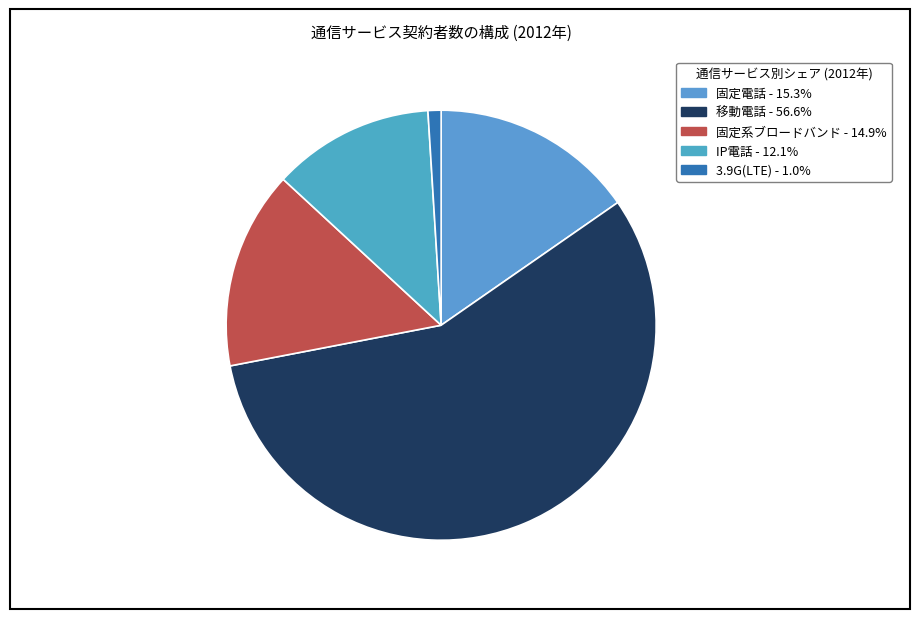

How many segments does this pie chart have?

5